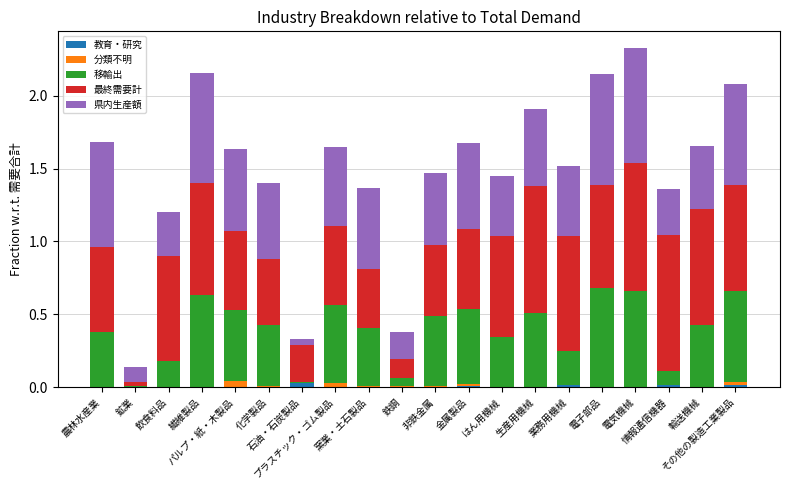

What are all the series names shown in the legend?

教育・研究, 分類不明, 移輸出, 最終需要計, 県内生産額